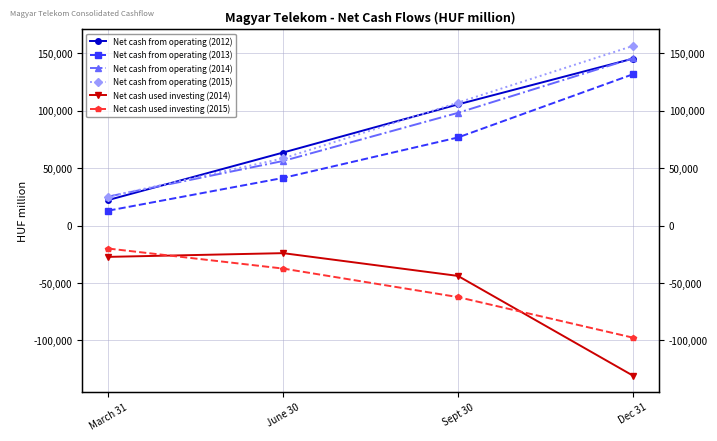

What is the label of the 3rd point from the right?

June 30